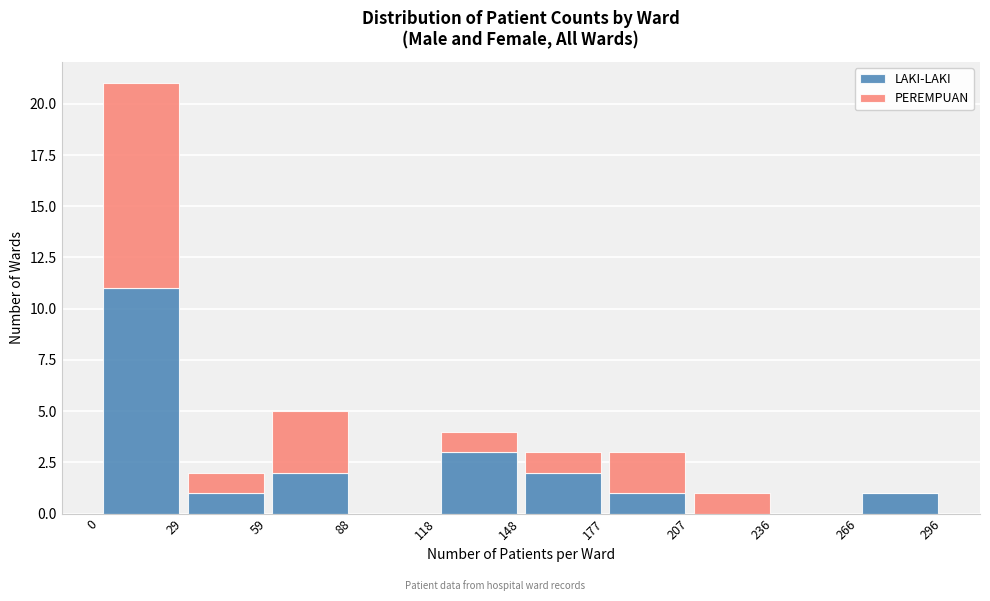

What is the total height of the stacked bar covering 177 to 207 on the x-axis? The values are not printed on the chart, so give them approximately, as read against the axis.

3